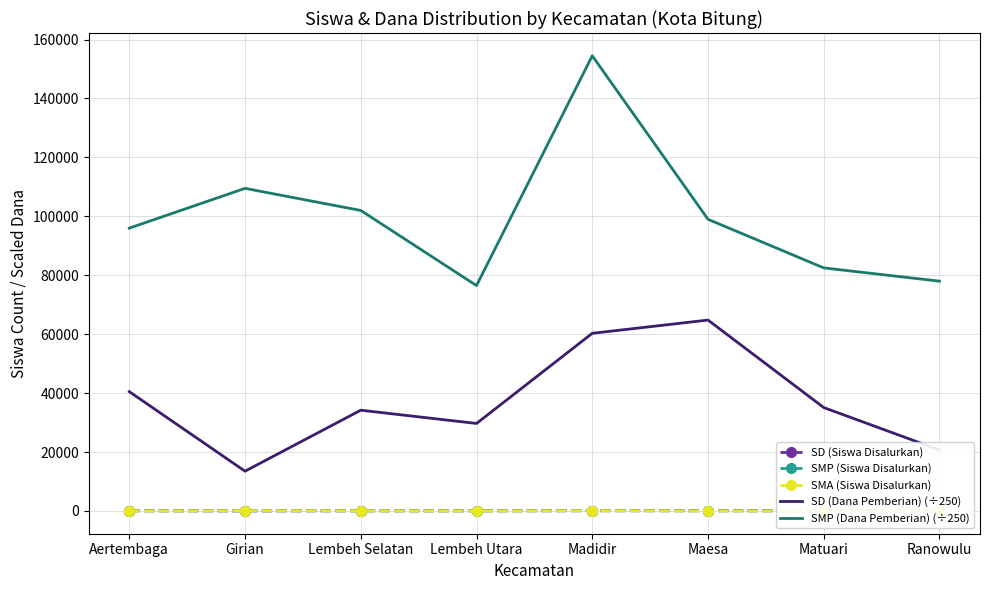

Read the SMA (Siswa Disalurkan) value at Madidir.

94